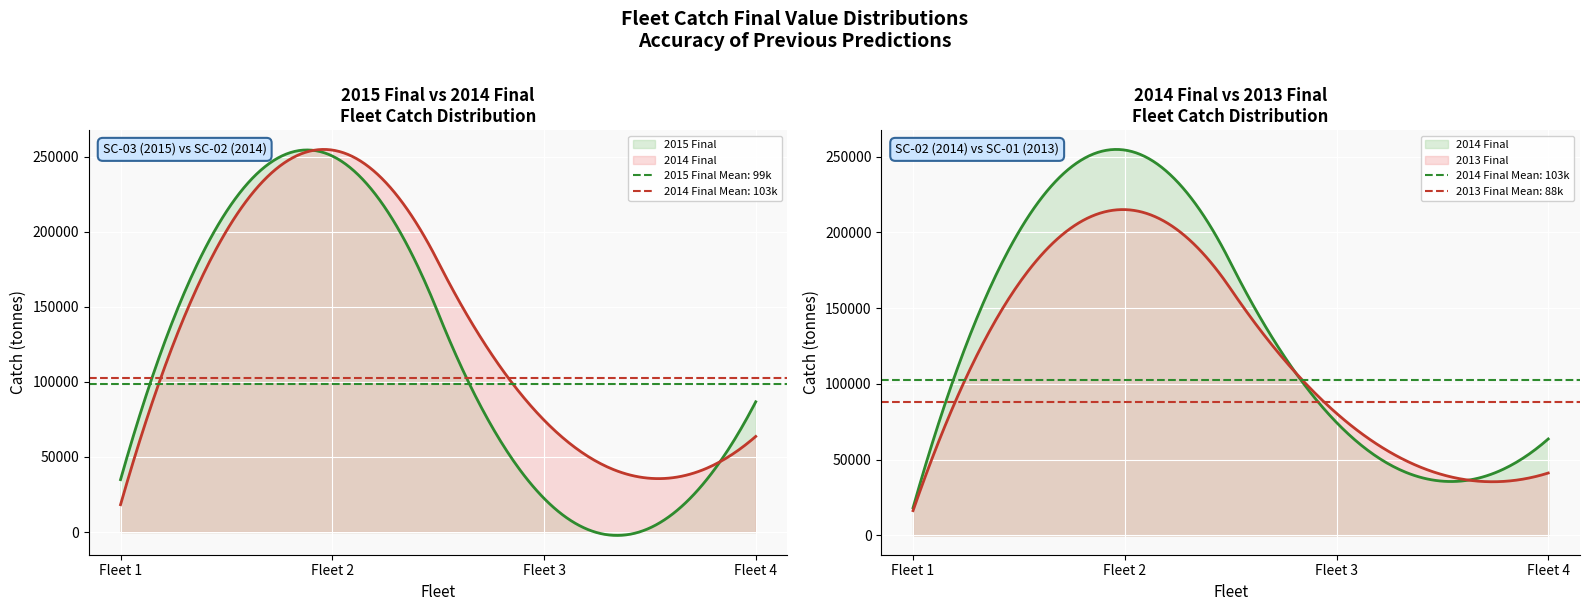

List the series in order of their overall mean, lowest first.

2013 Final, 2015 Final, 2014 Final